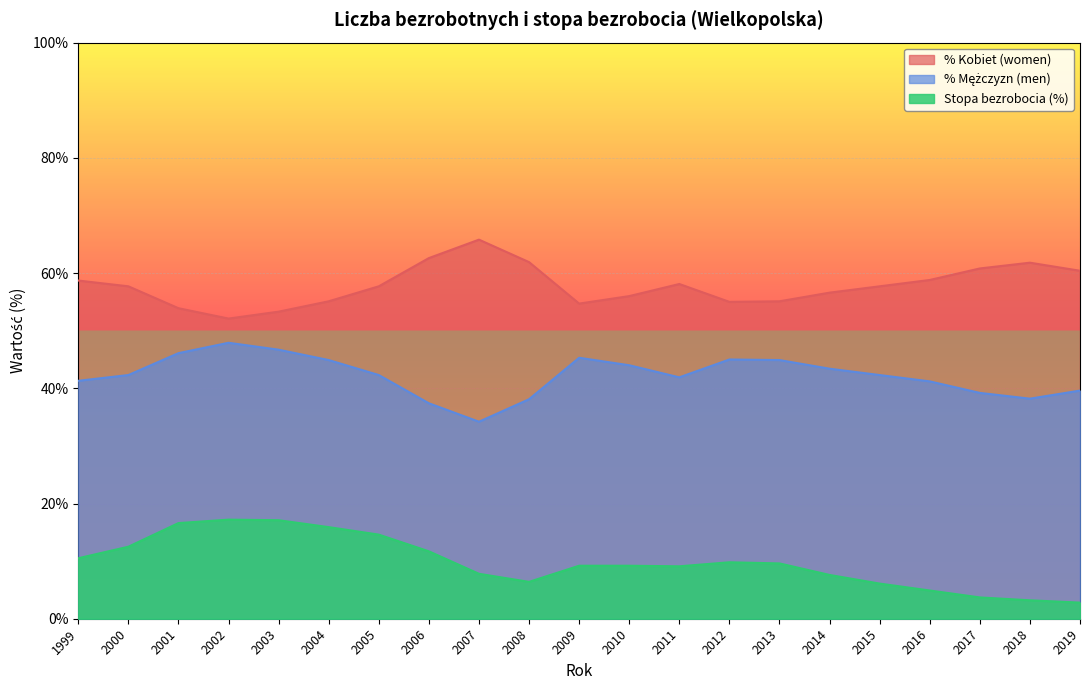

What are all the series names shown in the legend?

% Kobiet (women), % Mężczyzn (men), Stopa bezrobocia (%)